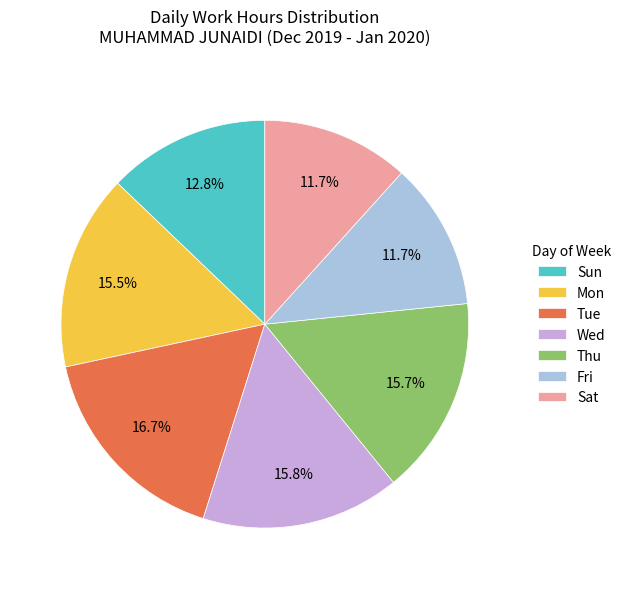

What portion of the pie excludes Sat?

88.3%